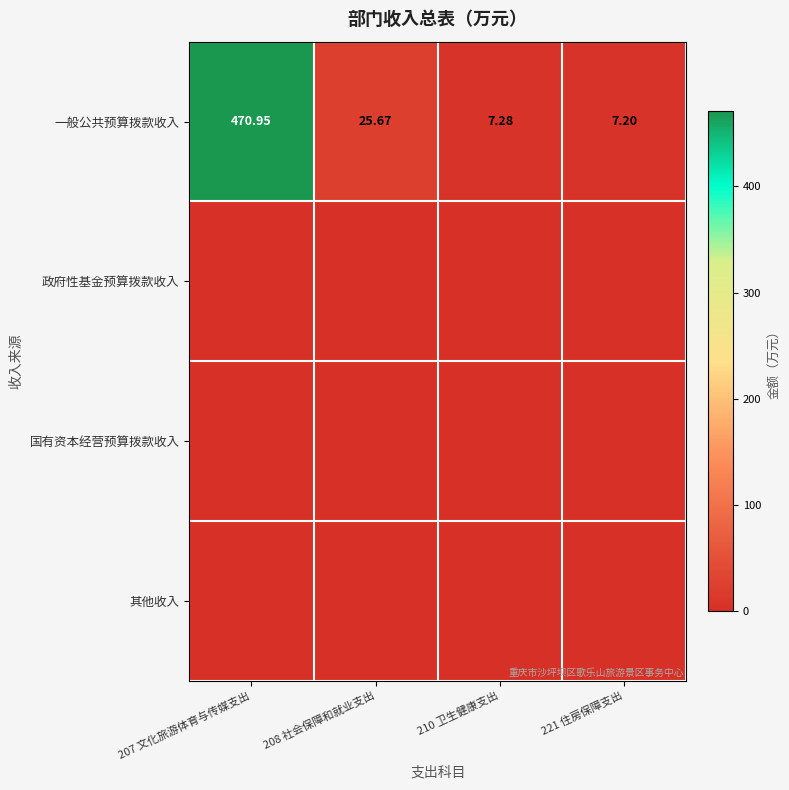

The 政府性基金预算拨款收入 series shows 0.0 at 207 文化旅游体育与传媒支出. True or false?

True